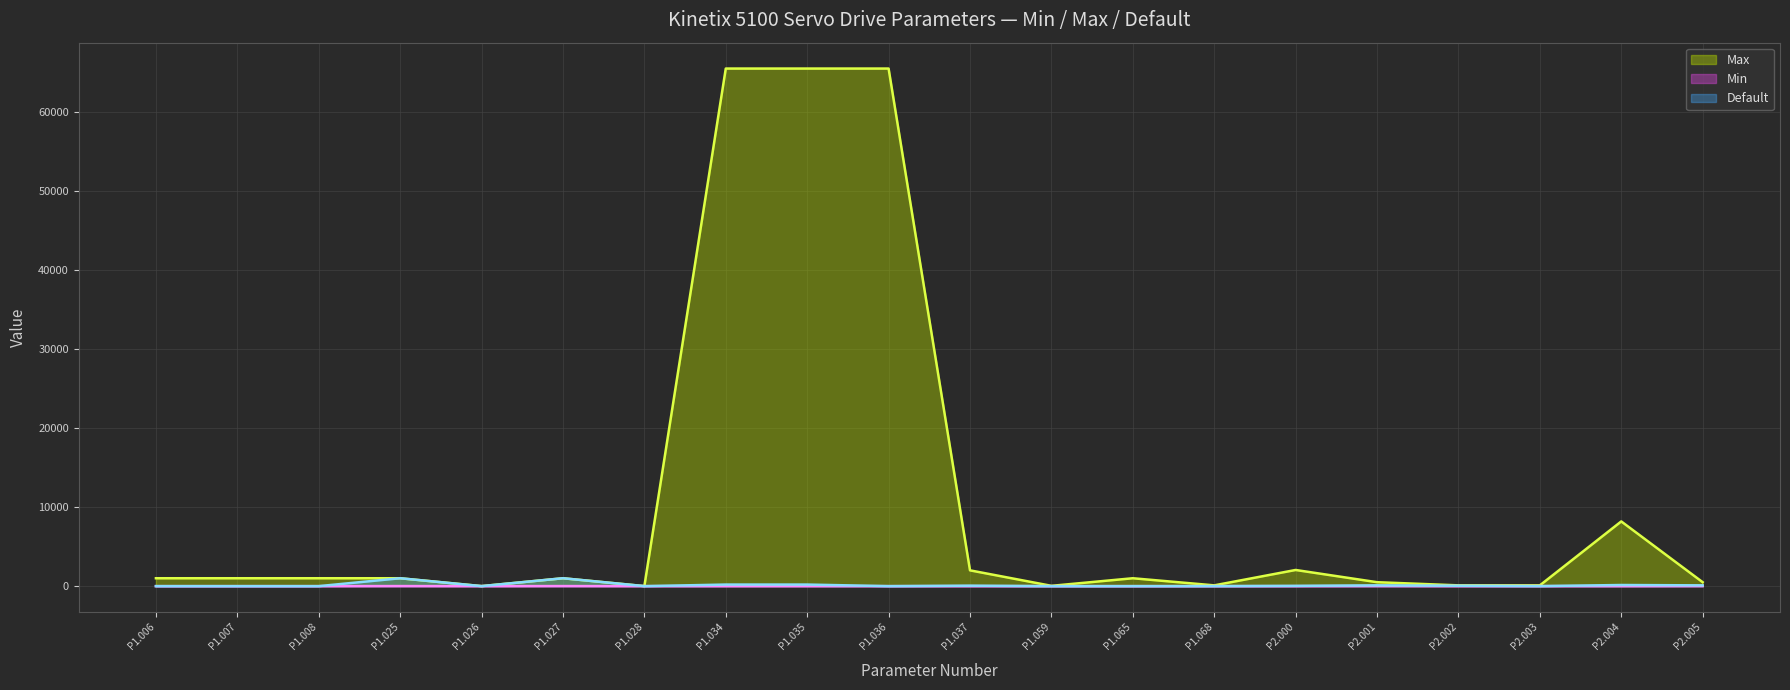

True or false: Min has a value of 0 at P1.028.

True